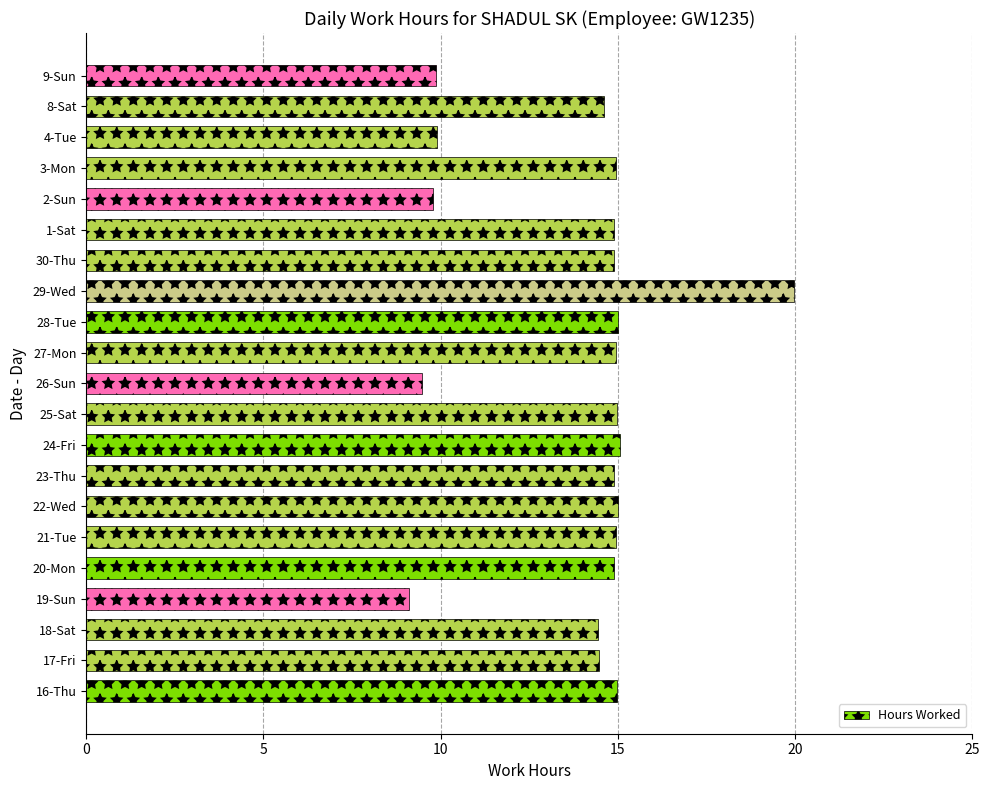

What is the greatest value displayed?

20.0